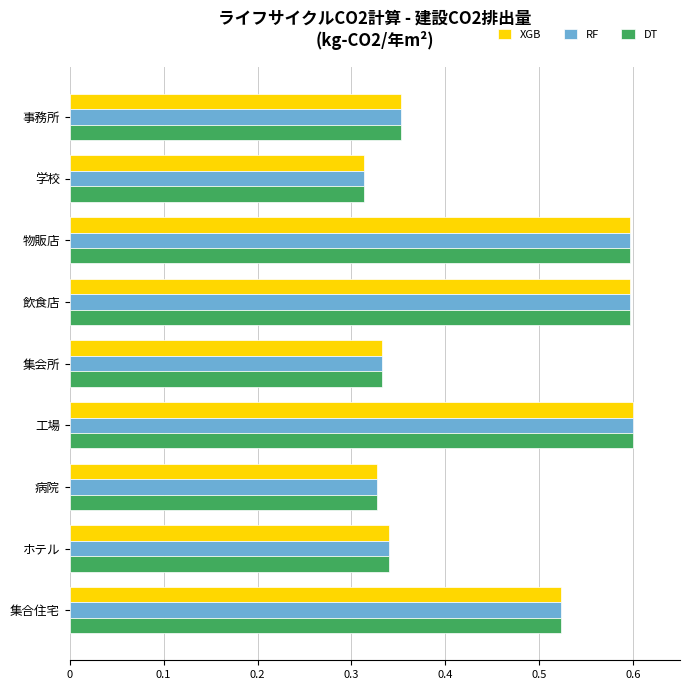

Is it true that XGB equals 0.6 at 飲食店?

True